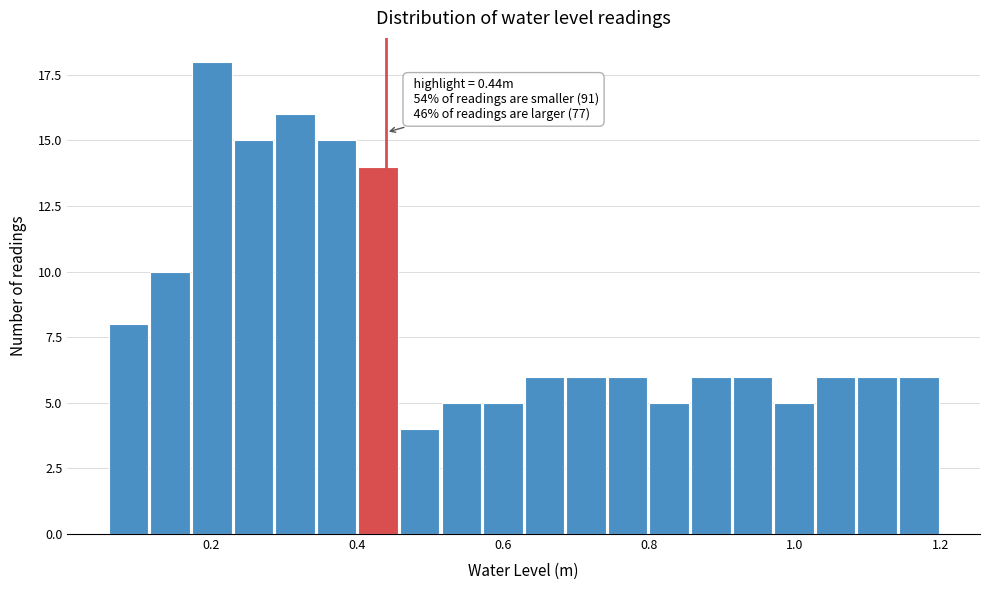

Around what value on the x-axis is the tallest bar? Give the approximate position of its centre, as read against the axis.

0.20